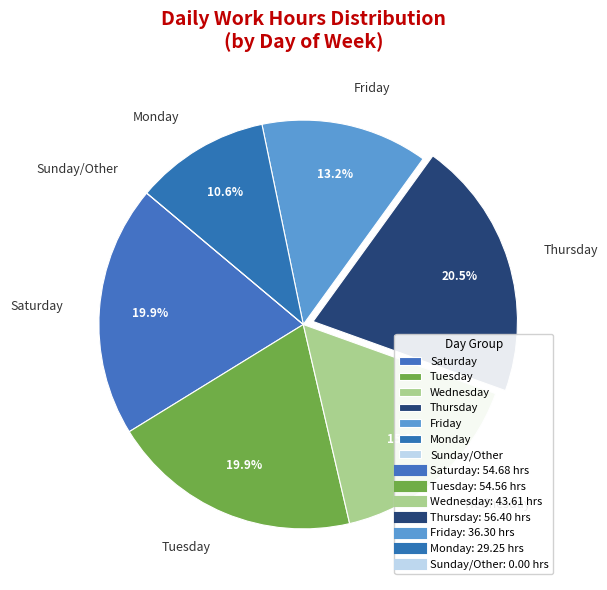

Is the sum of Monday and Saturday greater than half?

No